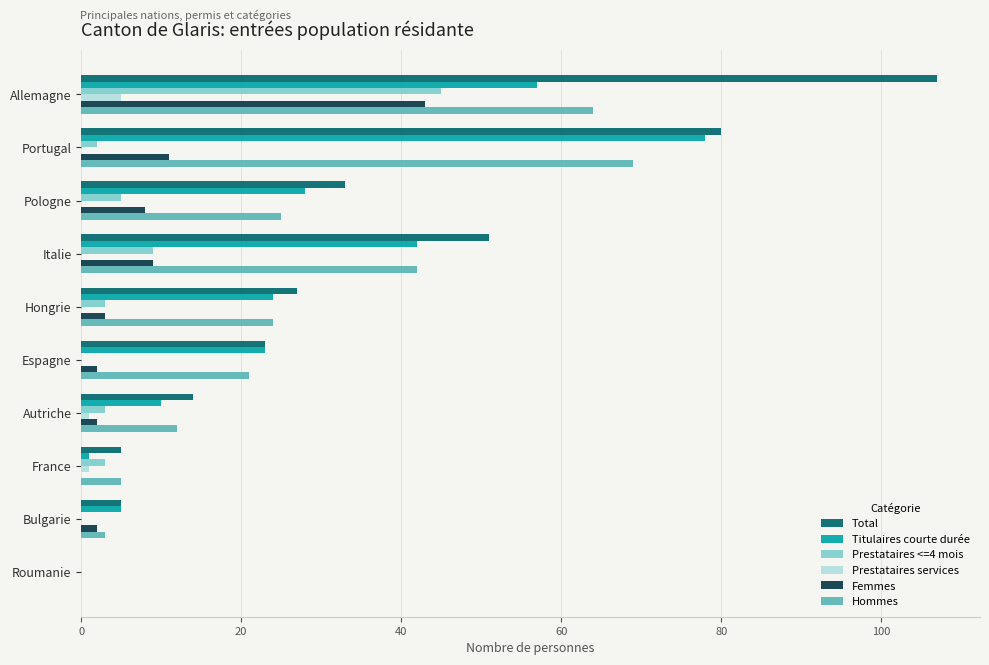

What is the sum of all Total values?

345